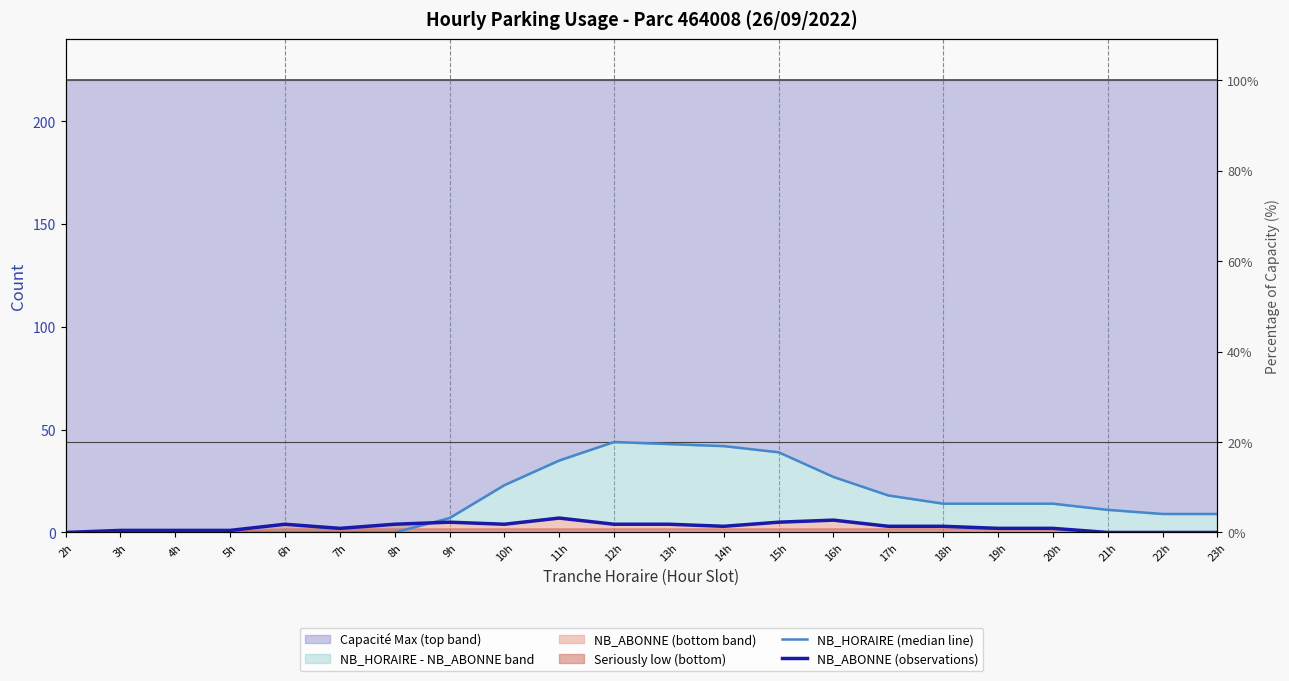

Reading right to left, list all the values displayed in this chart.

NB_HORAIRE (median line): 9	9	11	14	14	14	18	27	39	42	43	44	35	23	7	0	0	0	0	0	0	0
NB_ABONNE (observations): 0	0	0	2	2	3	3	6	5	3	4	4	7	4	5	4	2	4	1	1	1	0